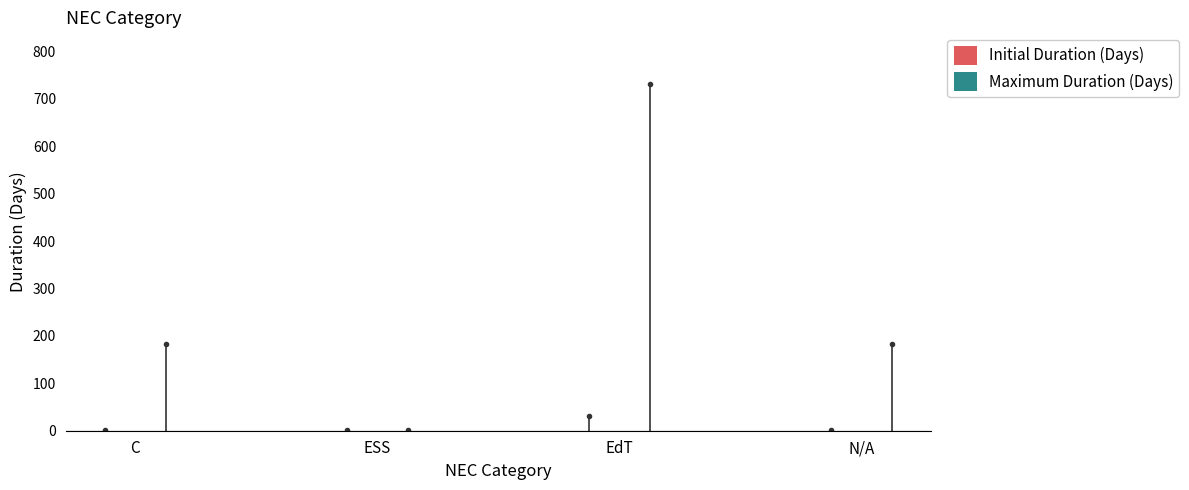

Reading left to right, transcribe all the data shown in this chart.

Initial Duration (Days): 1	1	31	1
Maximum Duration (Days): 184	1	731	184